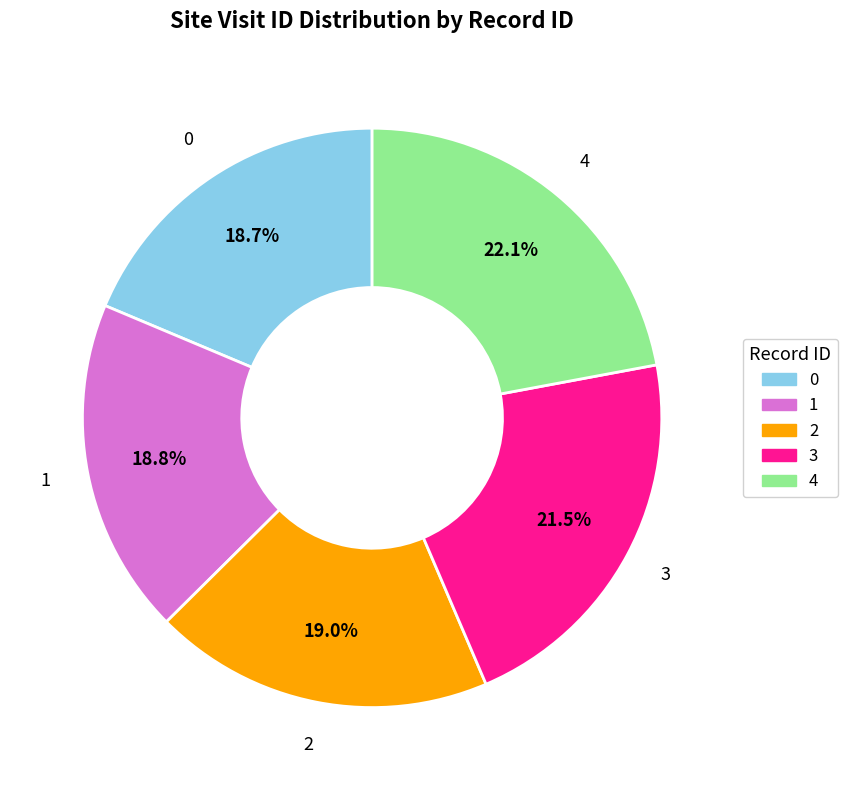

To the nearest percent, what percentage of the pie is 1?

19%